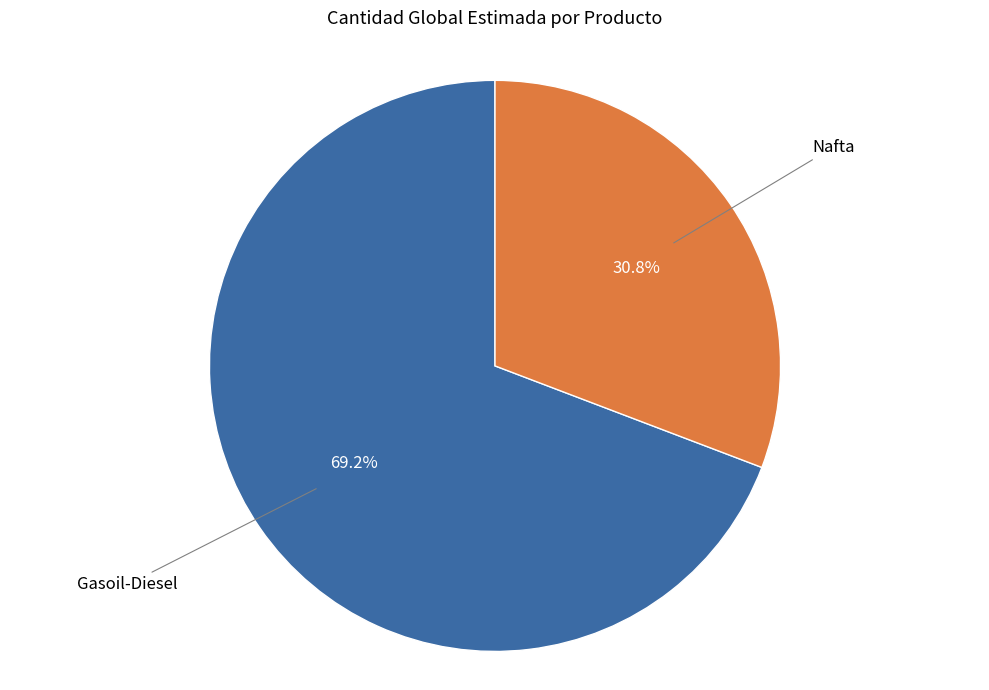

Is there a majority slice in this chart?

Yes